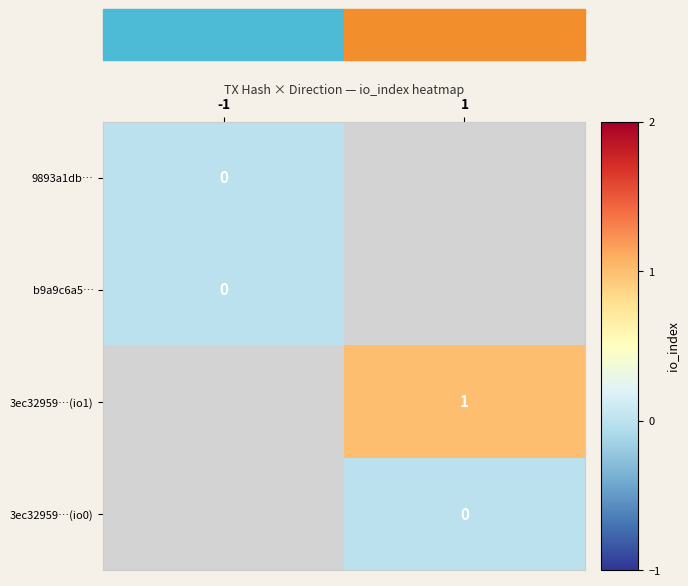

True or false: 3ec32959…(io1) has a value of 0 at 1.

False